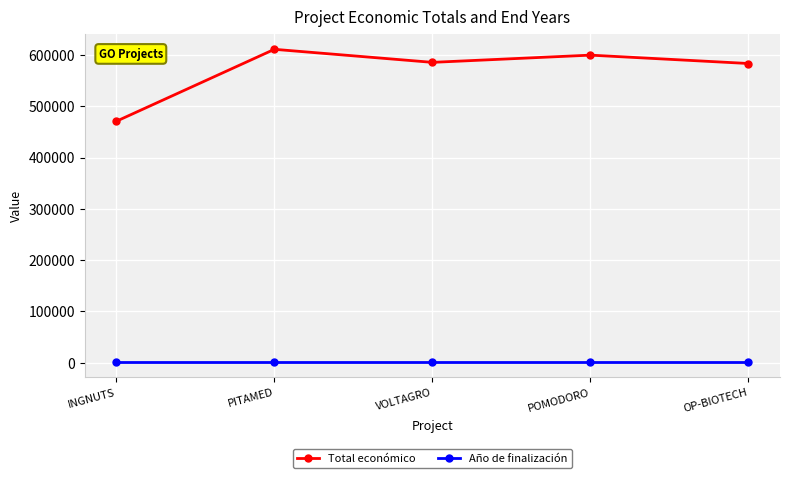

Where is Total económico nearest to the value 540782?

OP-BIOTECH